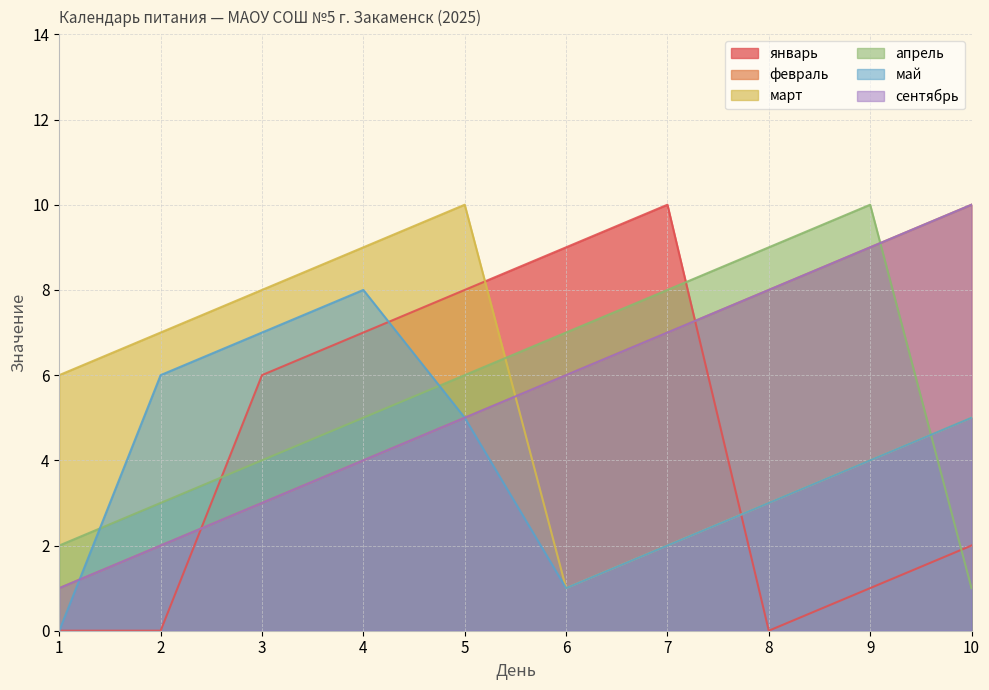

What is the value of the апрель point at the 5th from the left?

6